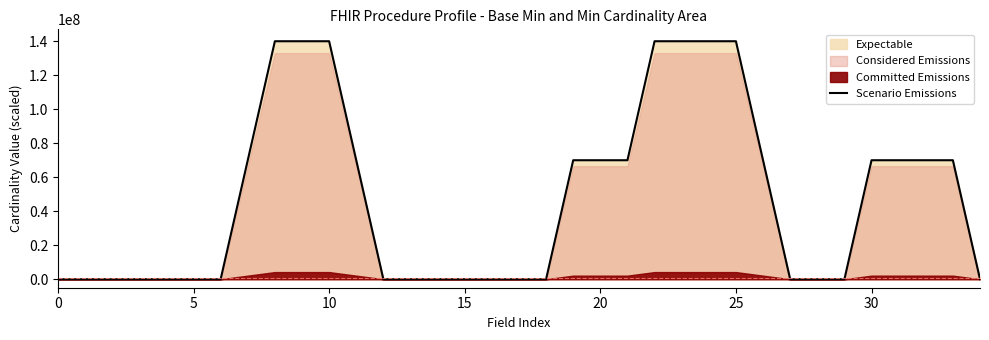

How many categories are shown in the chart?

35